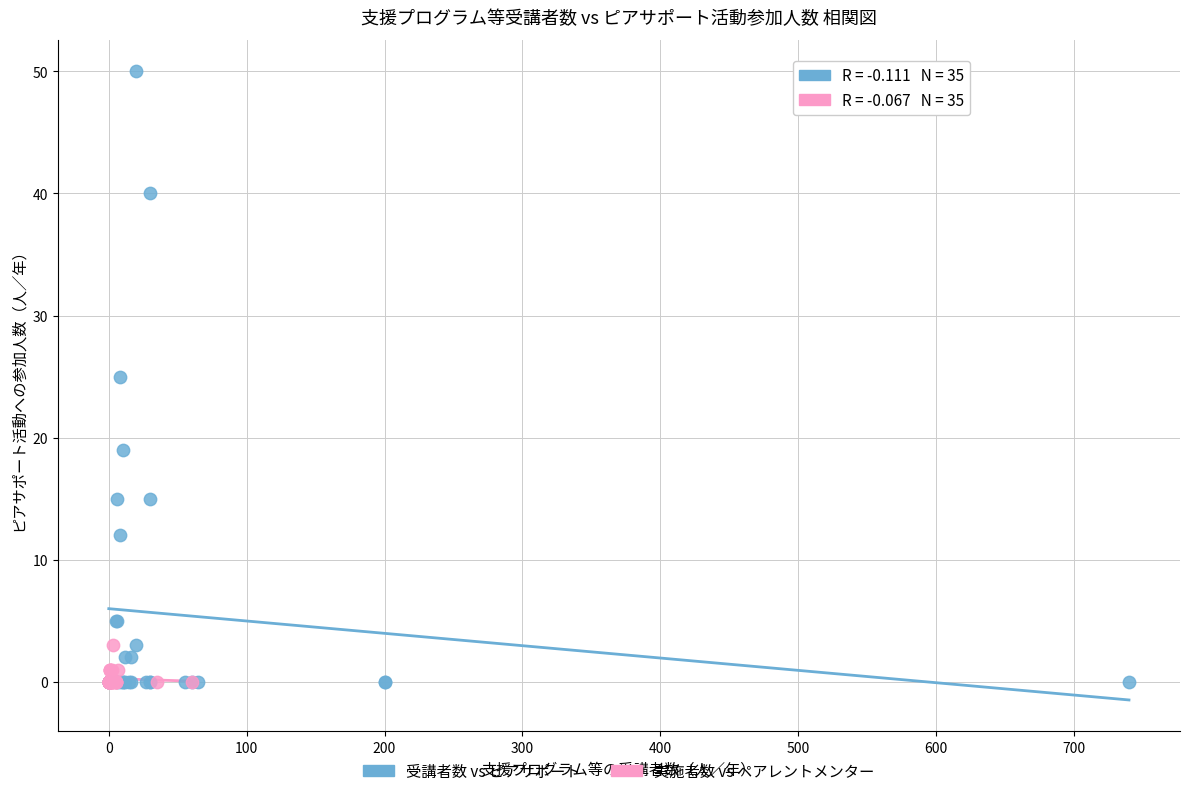

Which series contains the highest Y value?

受講者数 vs ピアサポート